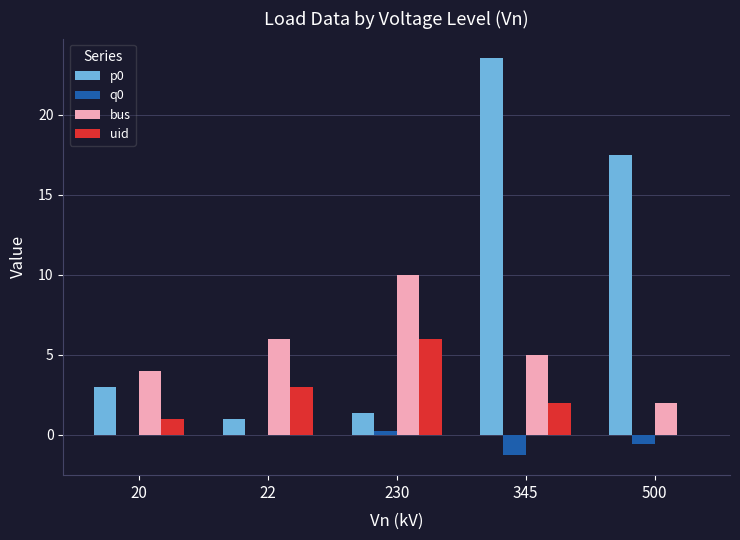

How many data points does each series have?

5